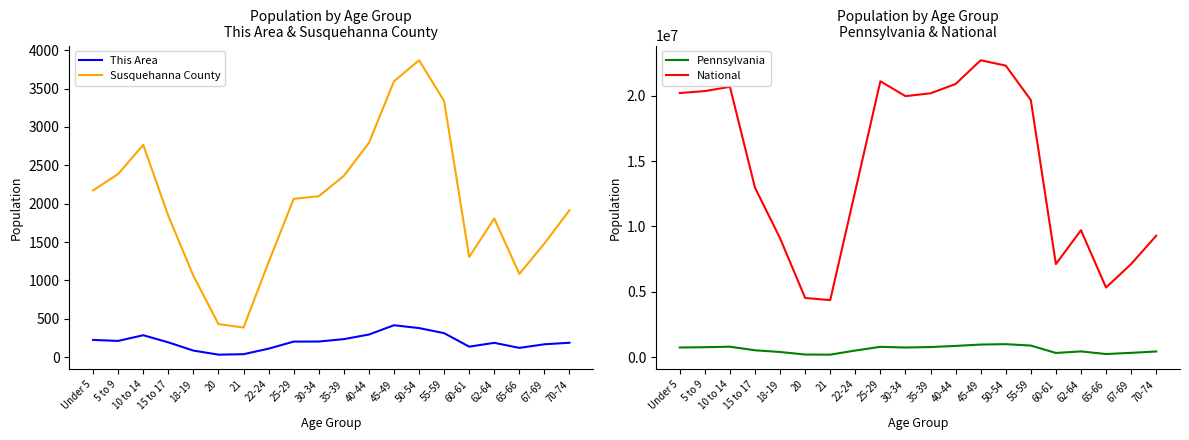

What is the label of the 12th point from the left?

40-44